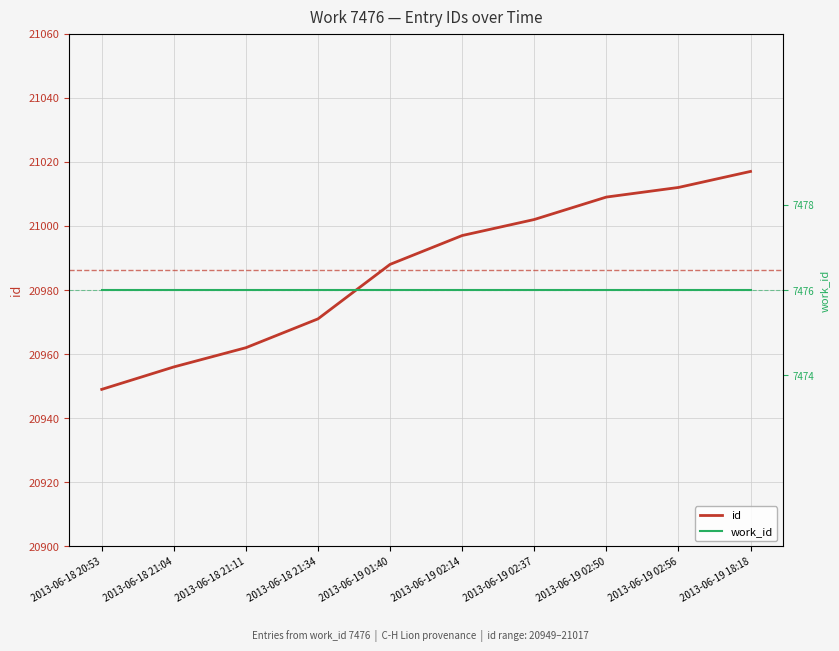

True or false: id has more than 2 interior local peaks.

False